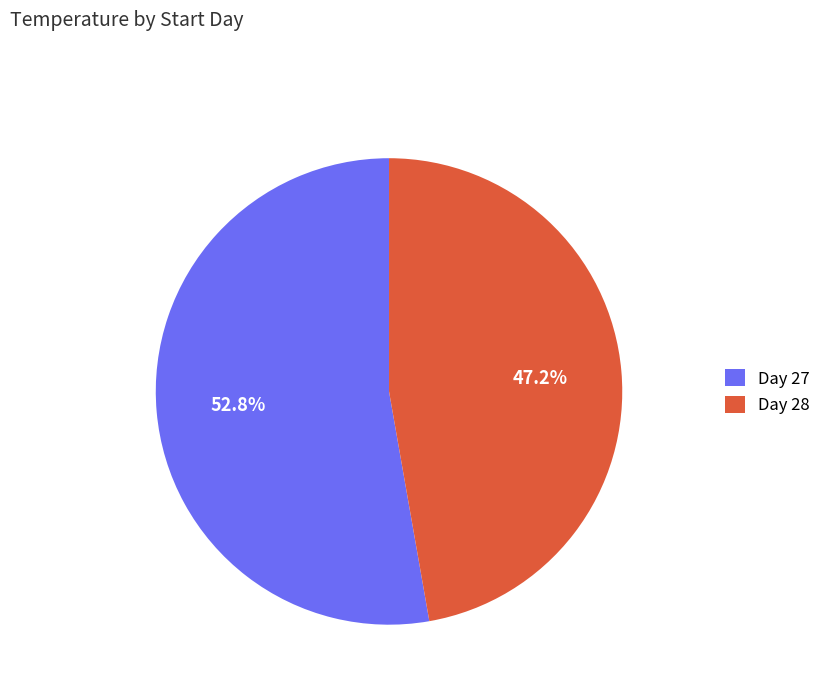

Which category has the biggest portion of the pie?

Day 27